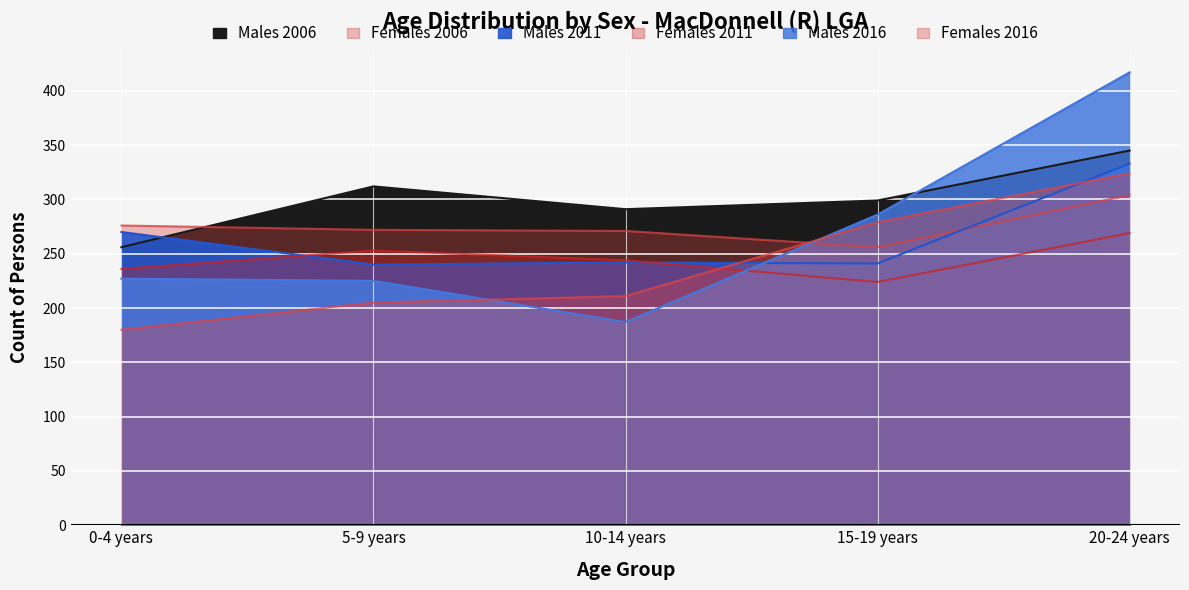

Where is Males 2011 nearest to the value 286?

0-4 years